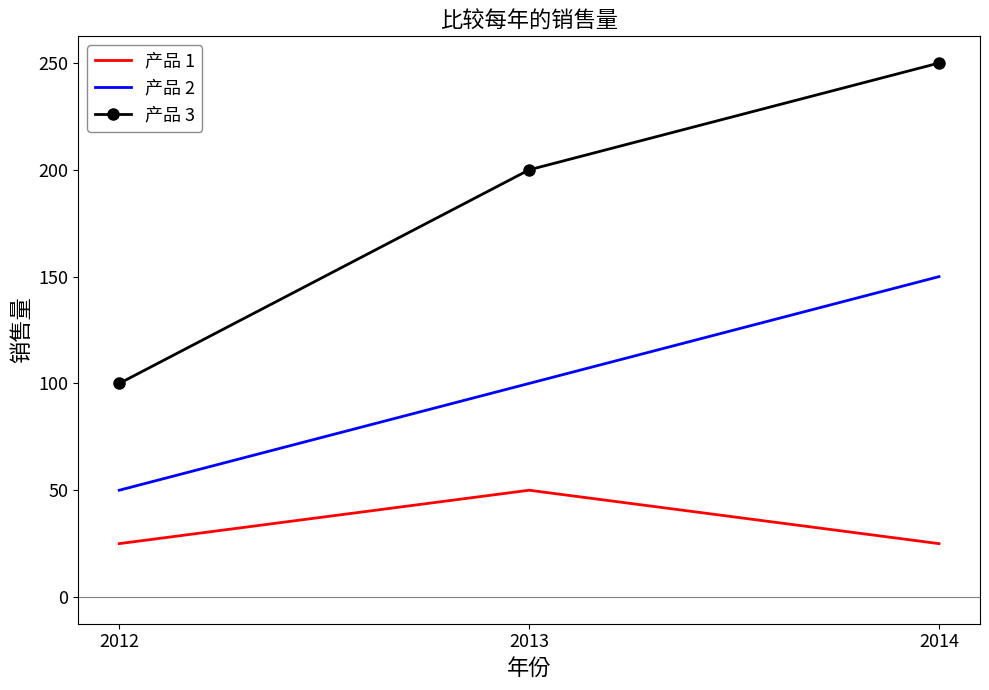

Reading left to right, list all the values displayed in this chart.

产品 1: 2012=25	2013=50	2014=25
产品 2: 2012=50	2013=100	2014=150
产品 3: 2012=100	2013=200	2014=250